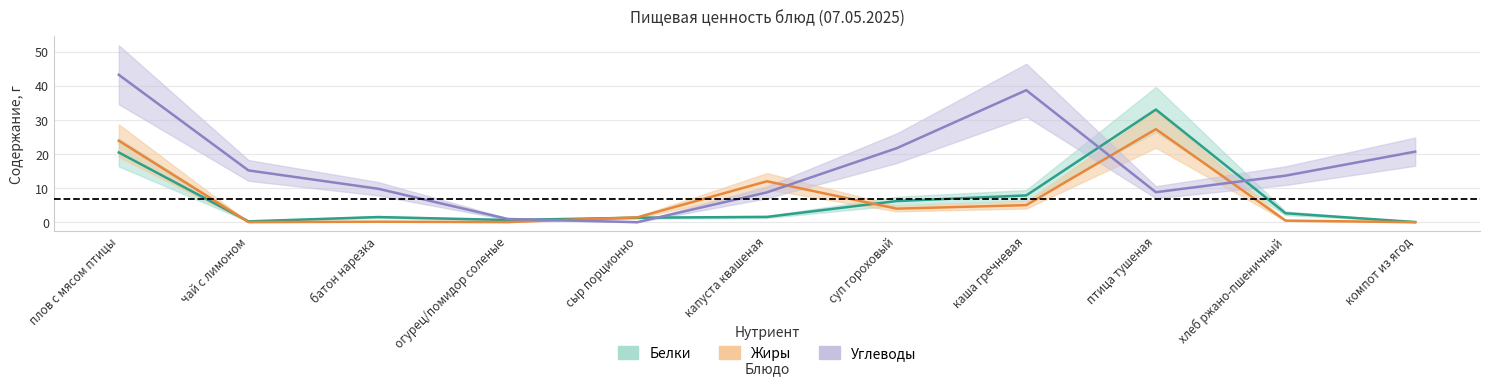

Rank the series at сыр порционно from lowest to highest value.

Углеводы, Белки, Жиры